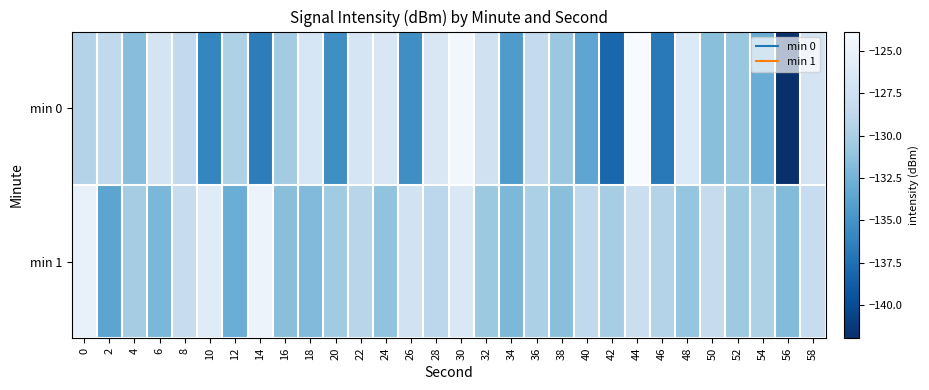

Reading right to left, transcribe all the data shown in this chart.

min 0: 58=-127.0	56=-142.0	54=-133.0	52=-130.9	50=-131.5	48=-126.3	46=-136.9	44=-123.9	42=-138.1	40=-133.6	38=-130.8	36=-128.5	34=-134.4	32=-127.4	30=-124.3	28=-126.6	26=-135.3	24=-126.6	22=-126.8	20=-135.4	18=-126.7	16=-130.4	14=-136.6	12=-129.7	10=-136.0	8=-128.6	6=-127.0	4=-131.6	2=-128.6	0=-129.4
min 1: 58=-128.1	56=-131.8	54=-129.7	52=-130.6	50=-128.3	48=-131.0	46=-129.4	44=-127.9	42=-130.2	40=-128.6	38=-131.5	36=-129.8	34=-132.1	32=-130.7	30=-126.4	28=-128.9	26=-127.3	24=-131.2	22=-129.1	20=-130.5	18=-131.9	16=-131.5	14=-124.9	12=-132.9	10=-126.0	8=-128.2	6=-132.2	4=-130.3	2=-133.6	0=-125.2